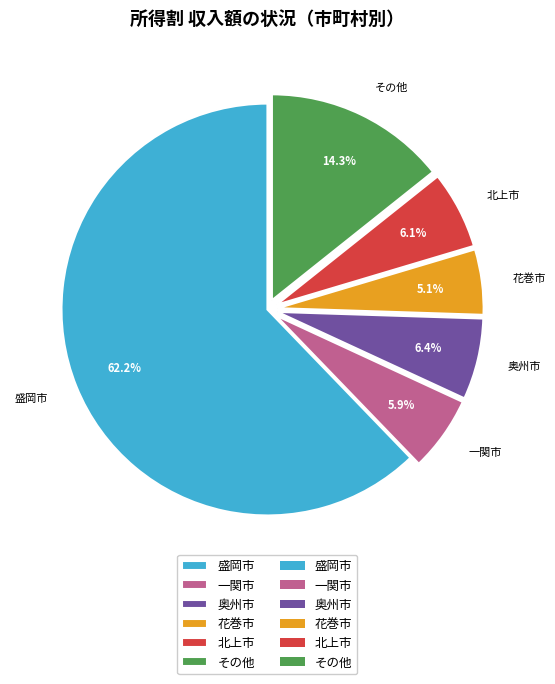

What is the ratio of the value at 奥州市 to the value at 一関市?

1.1